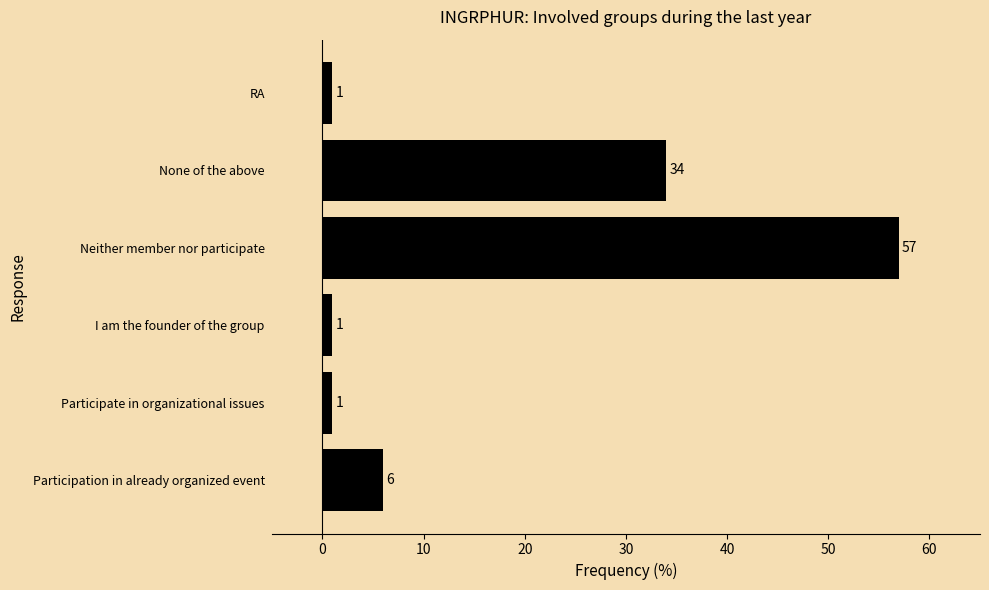

Which category has the highest value across all series?

Neither member nor participate